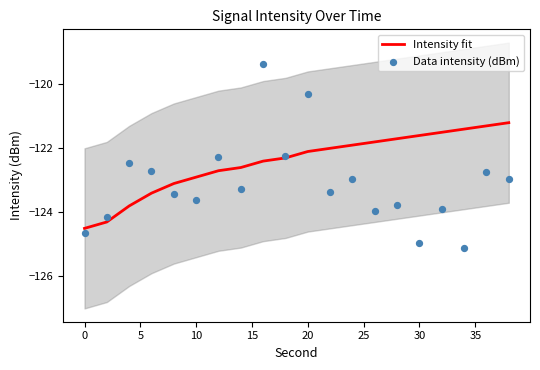

What are all the series names shown in the legend?

Intensity fit, Data intensity (dBm)